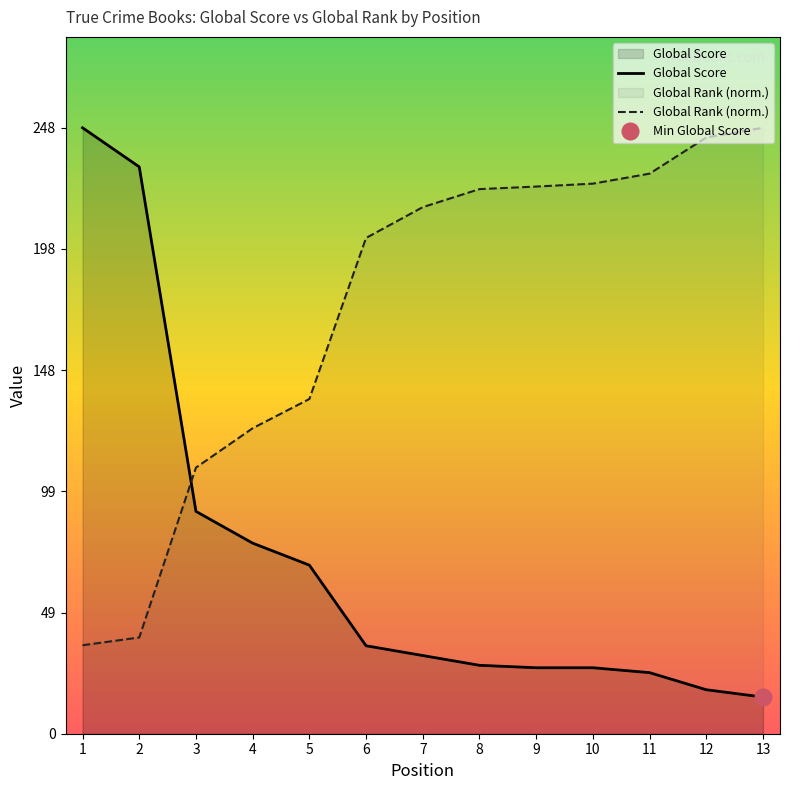

Where do Global Rank (norm.) and Global Score first cross each other?

2 and 3